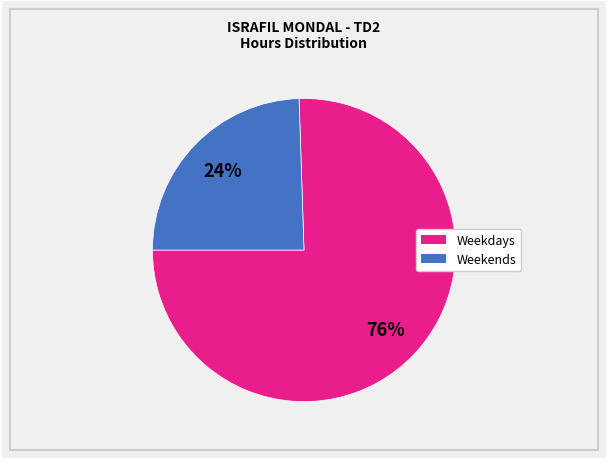

To the nearest percent, what is the average slice percentage?

50%